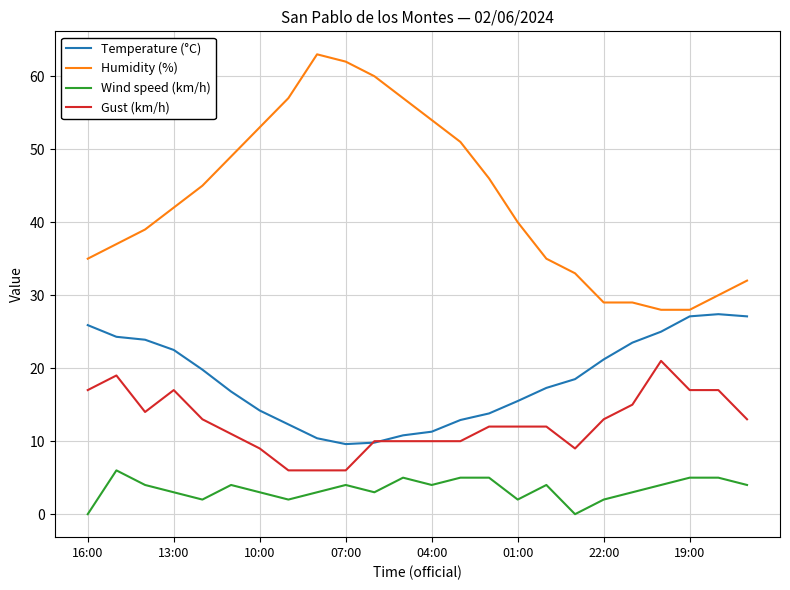

True or false: Gust (km/h) and Humidity (%) intersect in this chart.

False